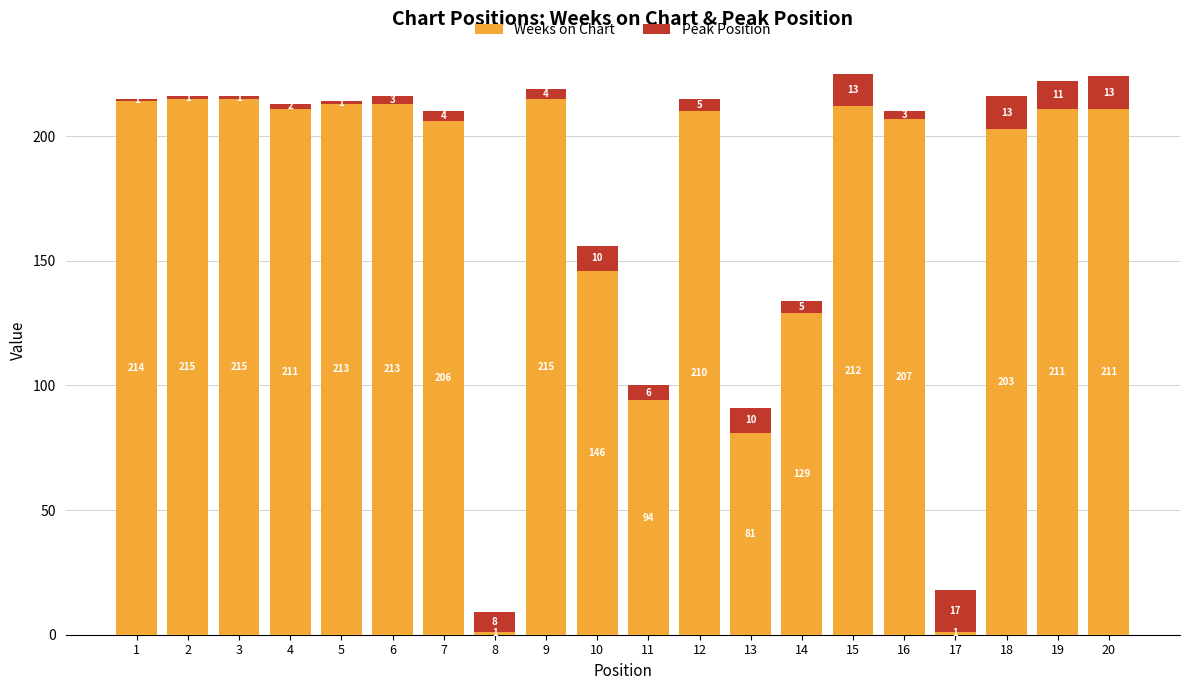

Is it true that Weeks on Chart equals 213 at 6?

True